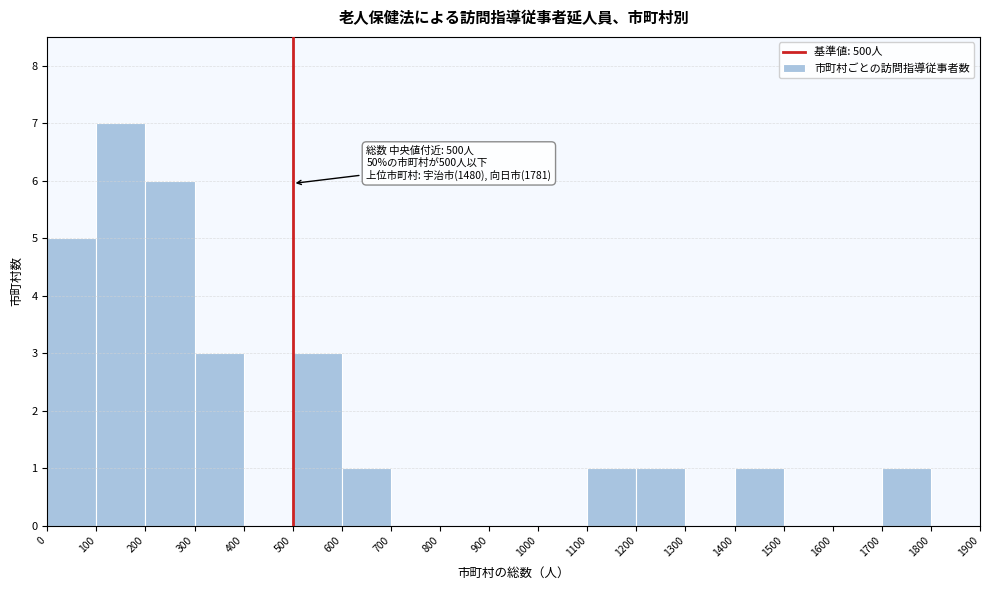

Which range on the x-axis has the tallest bar?

100 to 200